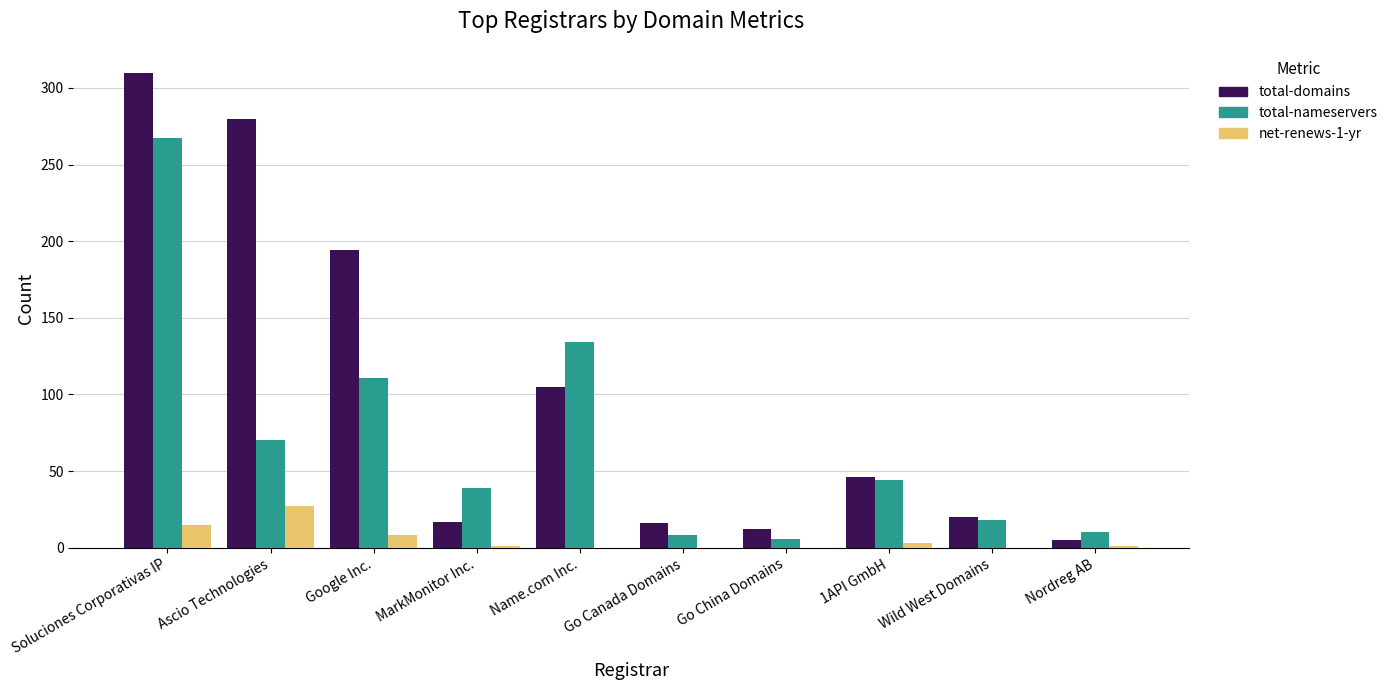

Does the chart contain stacked bars?

No